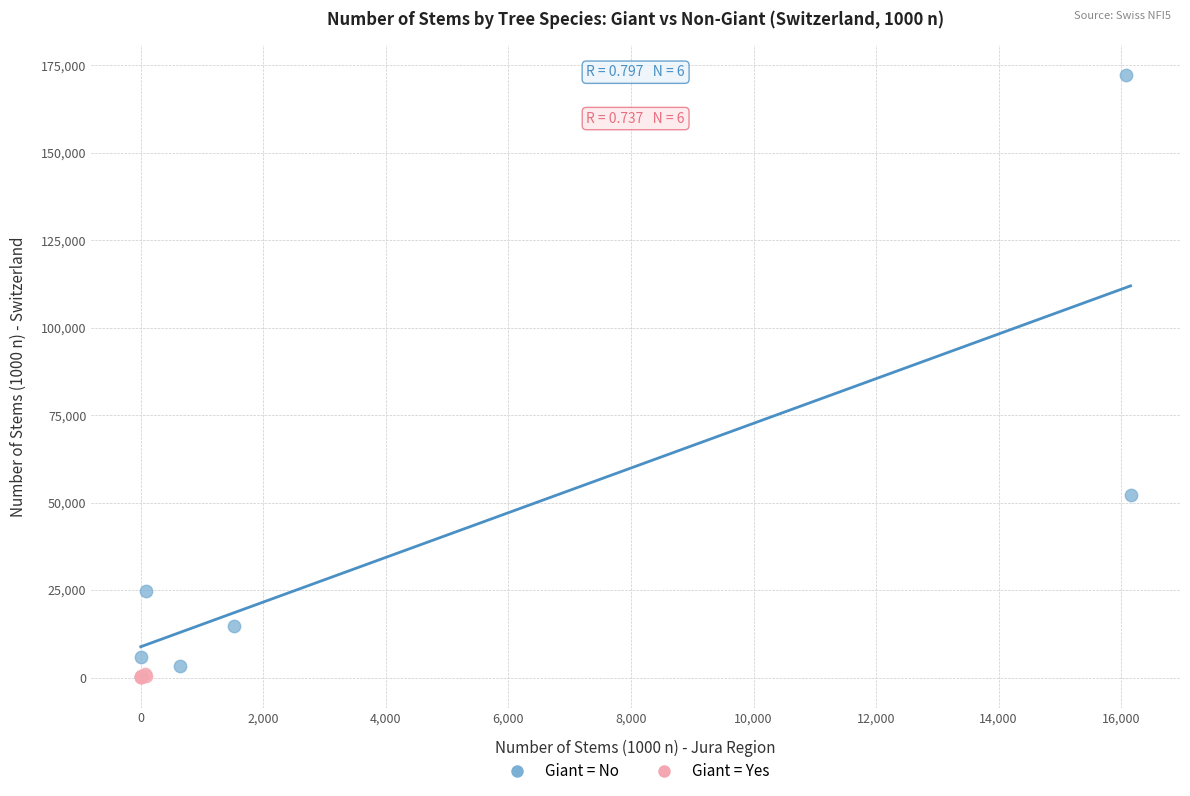

Which series has the largest Y range (max minus min)?

Giant = No